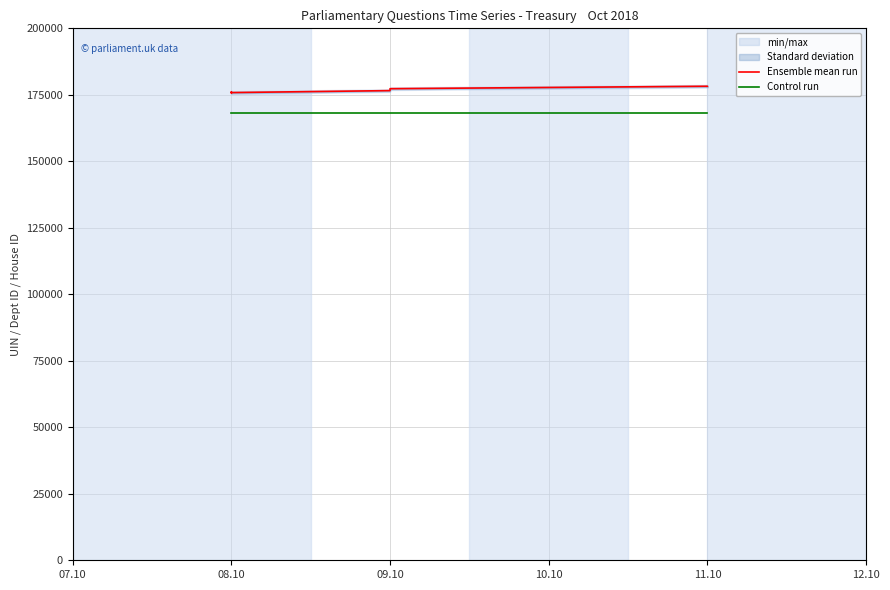

How many lines are shown in the chart?

2